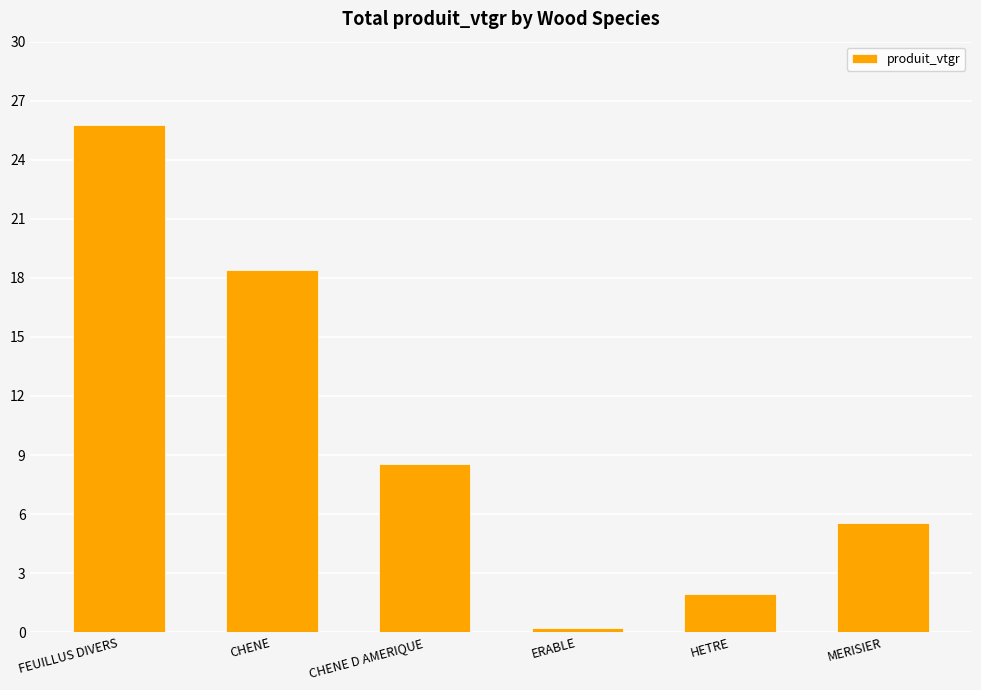

The value at CHENE is 6.2. True or false?

False